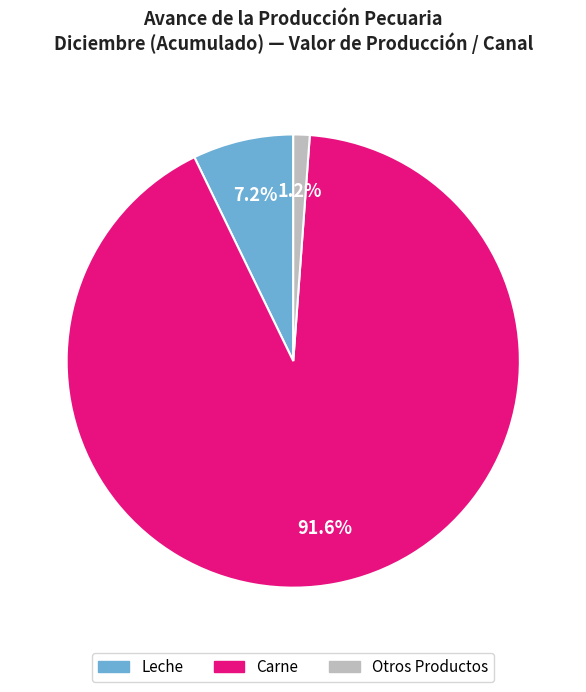

How many segments does this pie chart have?

3